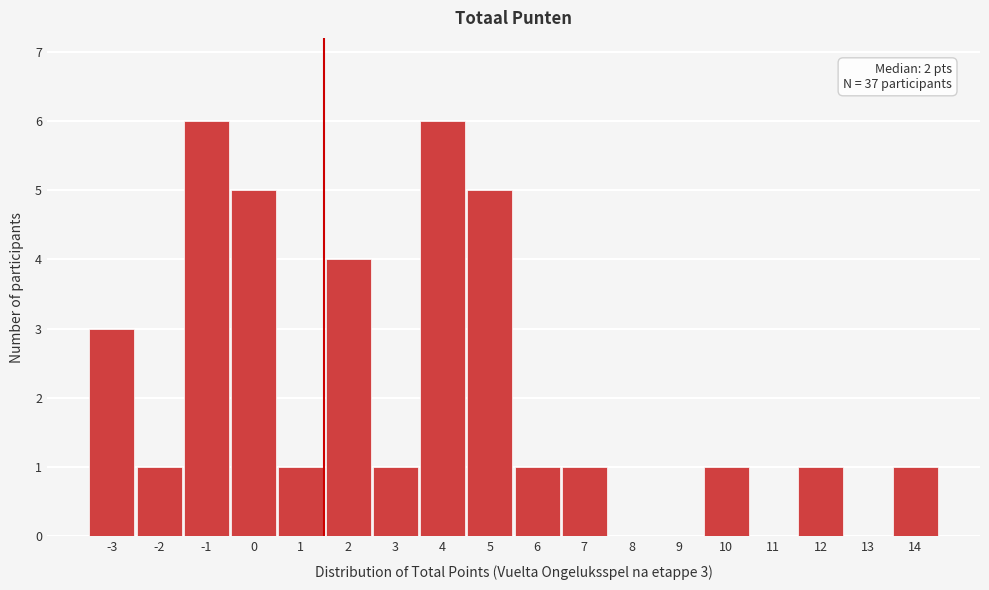

Approximately how many times larger is the value at 0 compared to 7?

5.0